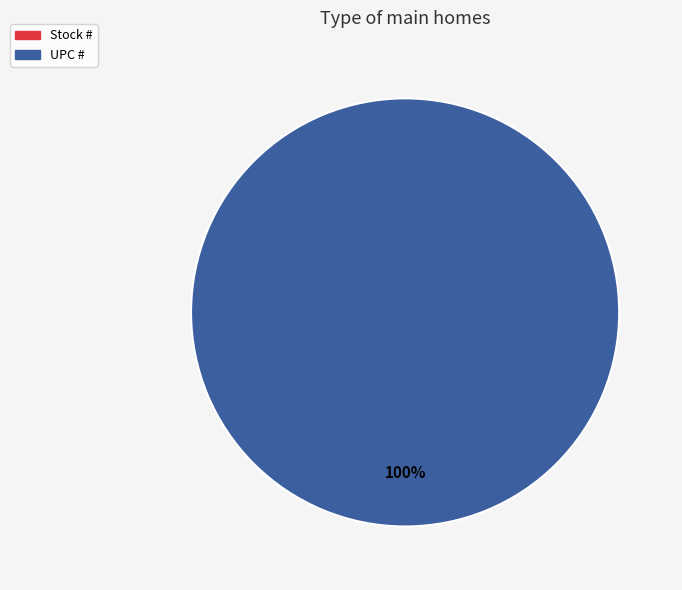

To the nearest percent, what is the difference between the Stock # and UPC # slice percentages?

100%